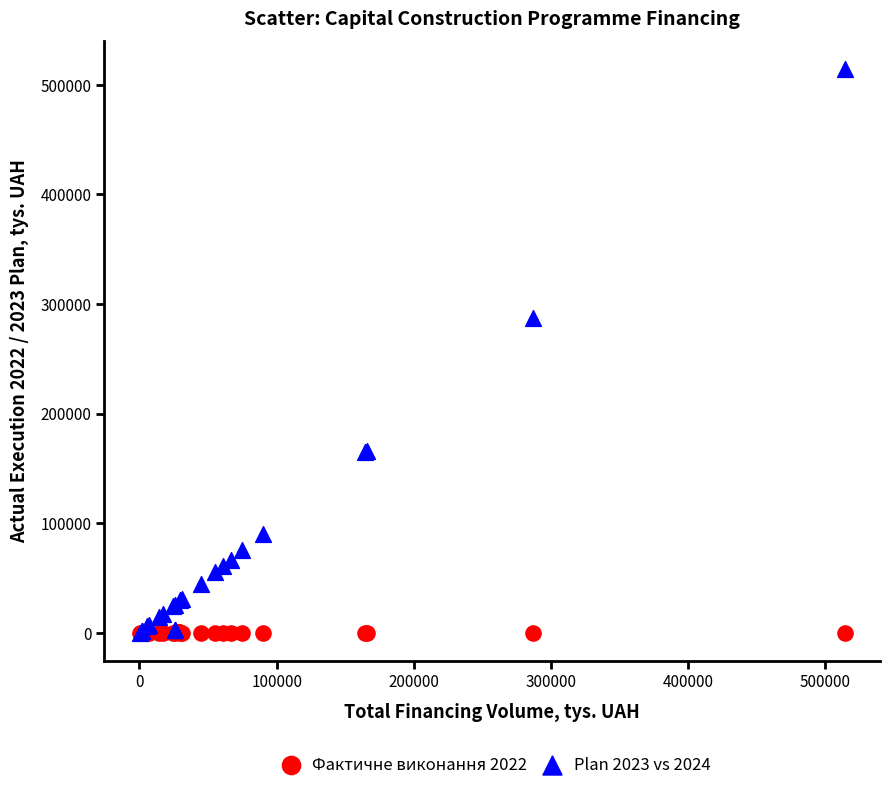

What are all the series names shown in the legend?

Фактичне виконання 2022, Plan 2023 vs 2024